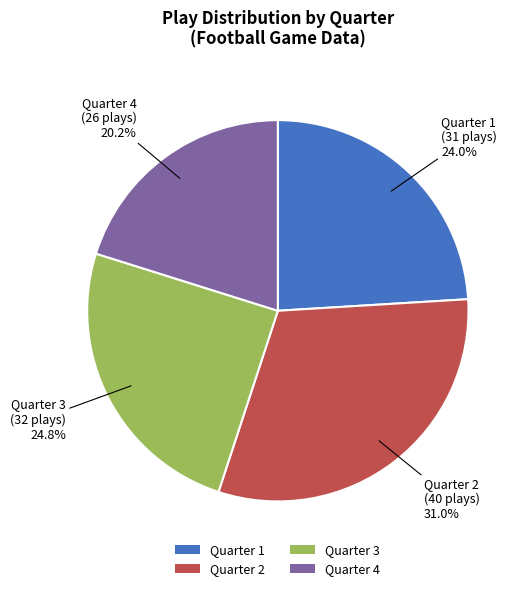

To the nearest percent, what is the difference between the Quarter 1 and Quarter 2 slice percentages?

7%